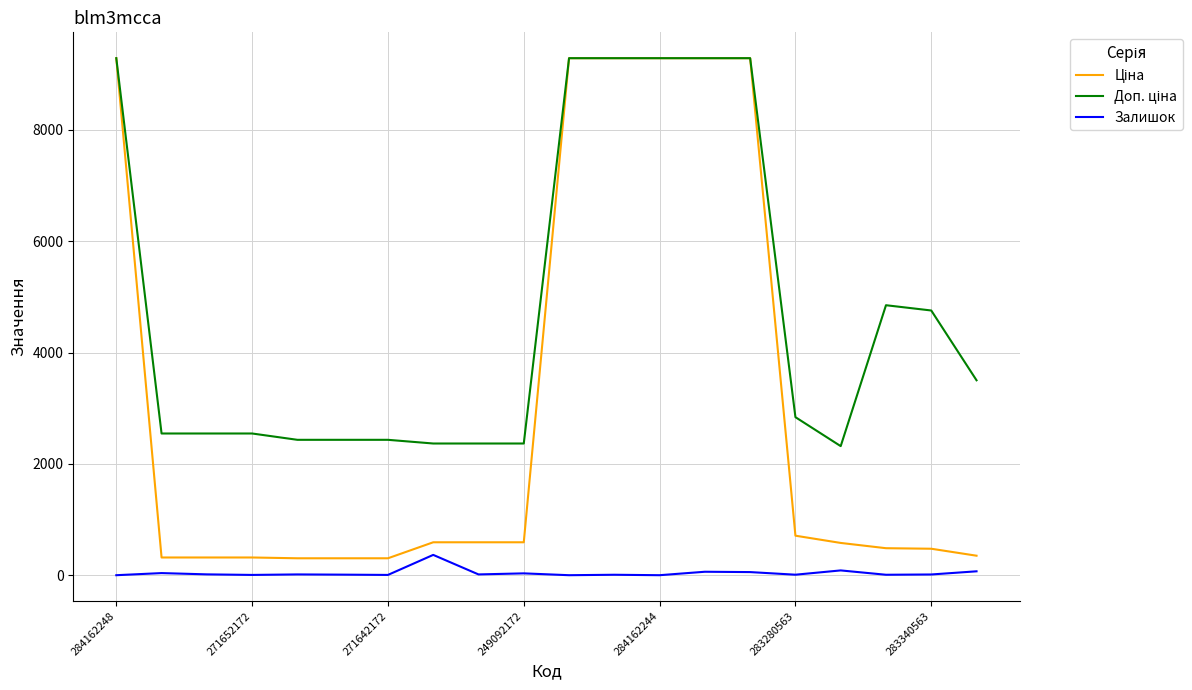

What is the maximum value shown in the chart?

9290.5